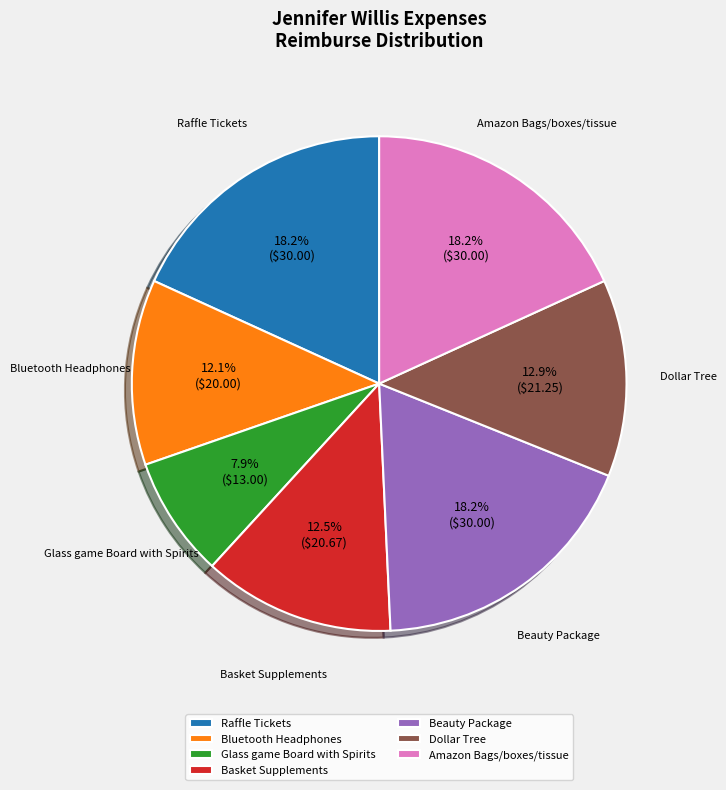

Count the number of slices in the pie.

7